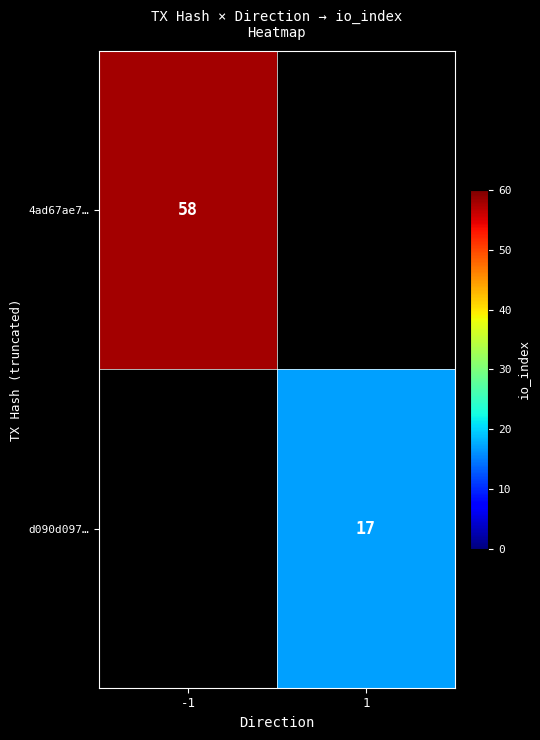

Which label corresponds to the largest value in the chart?

-1